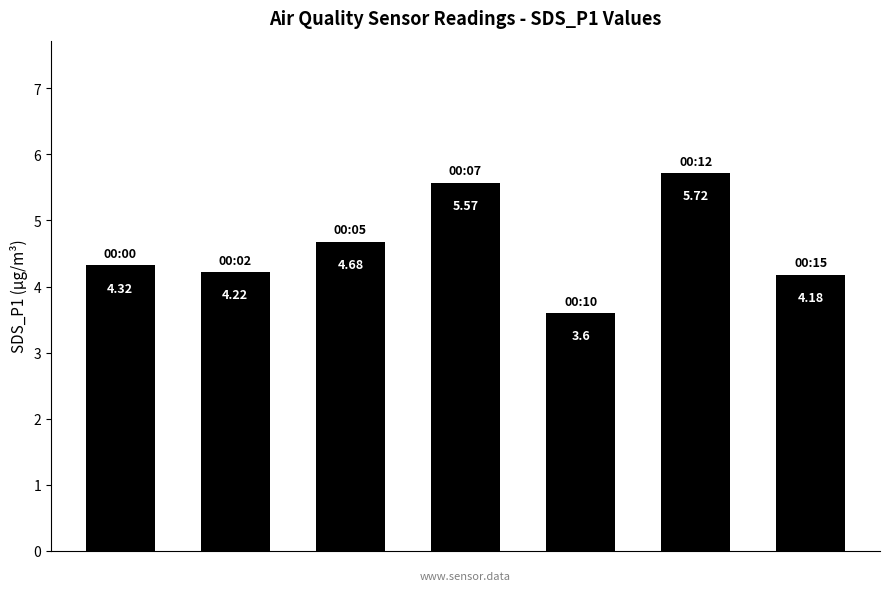

How many categories are shown in the chart?

7